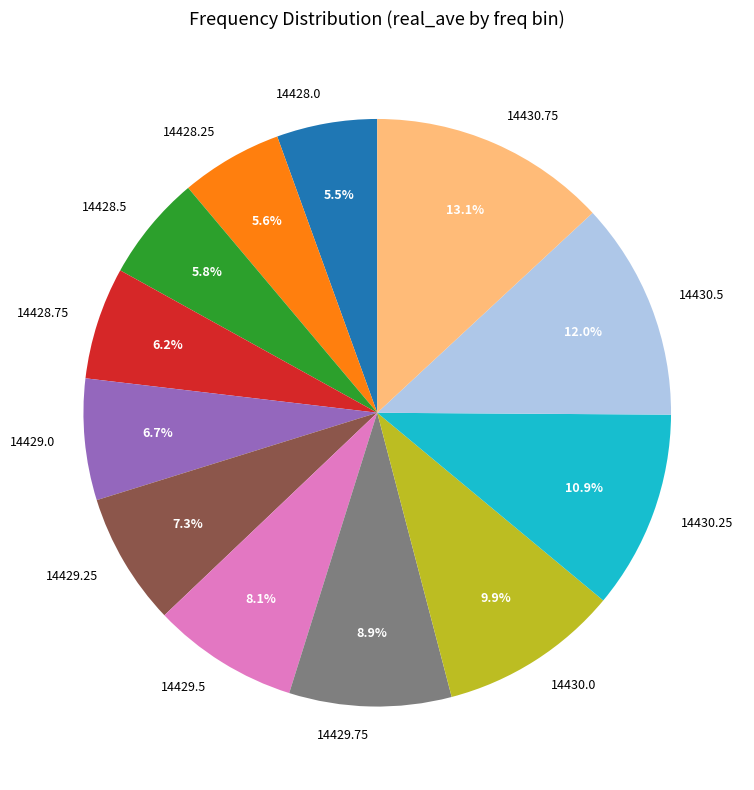

How much of the chart is everything except 14428.5?

94.2%